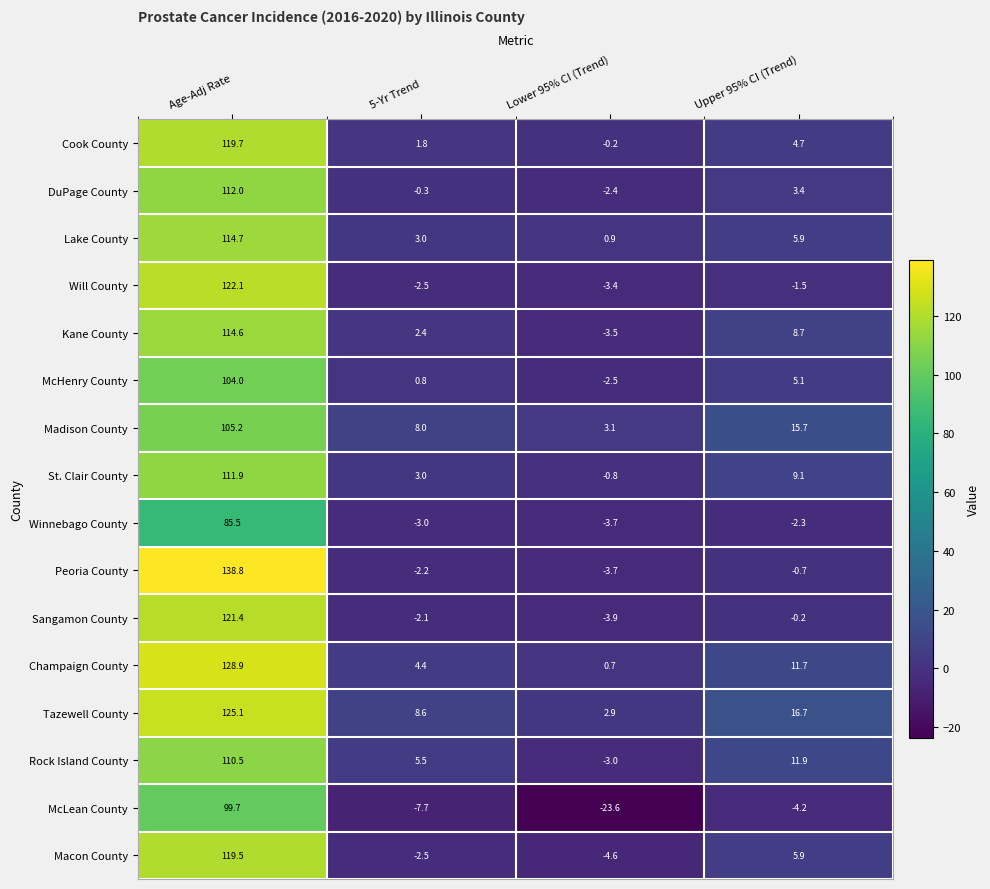

What is the difference between the highest and lowest values at Lower 95% CI (Trend)?

26.7